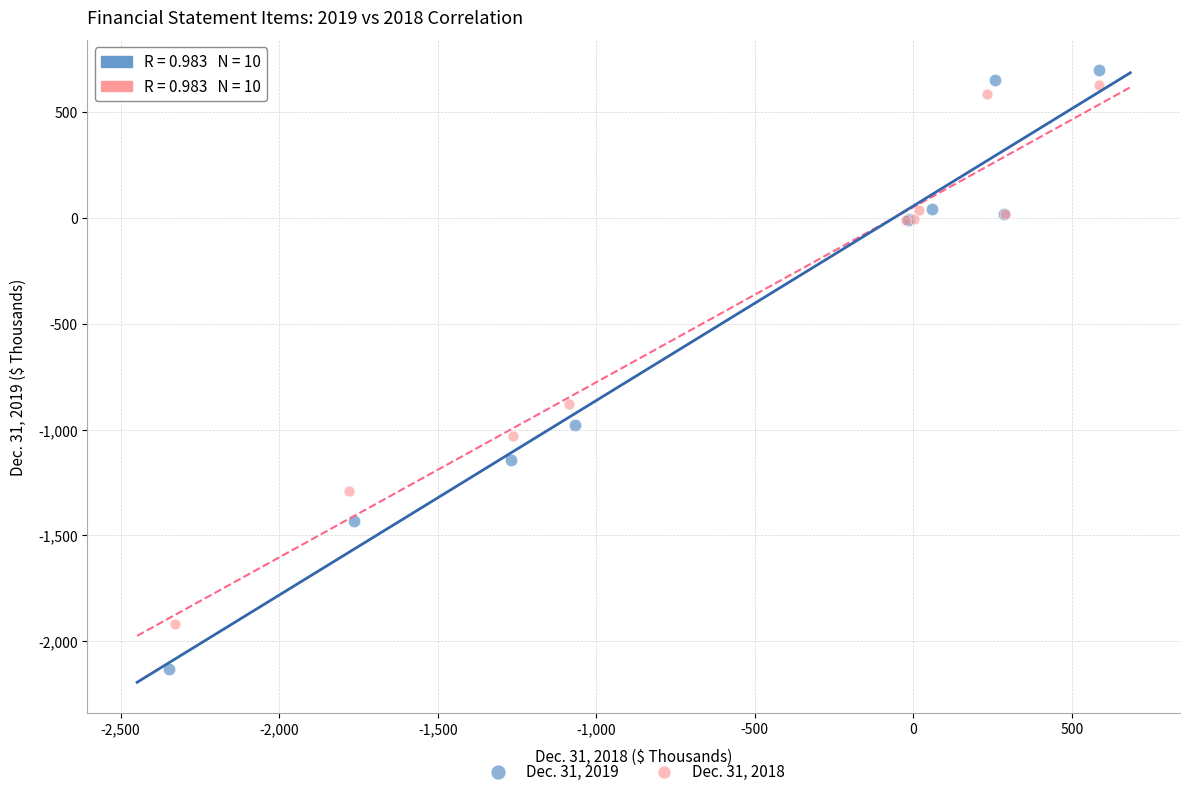

Which series reaches the minimum Y coordinate?

Dec. 31, 2019